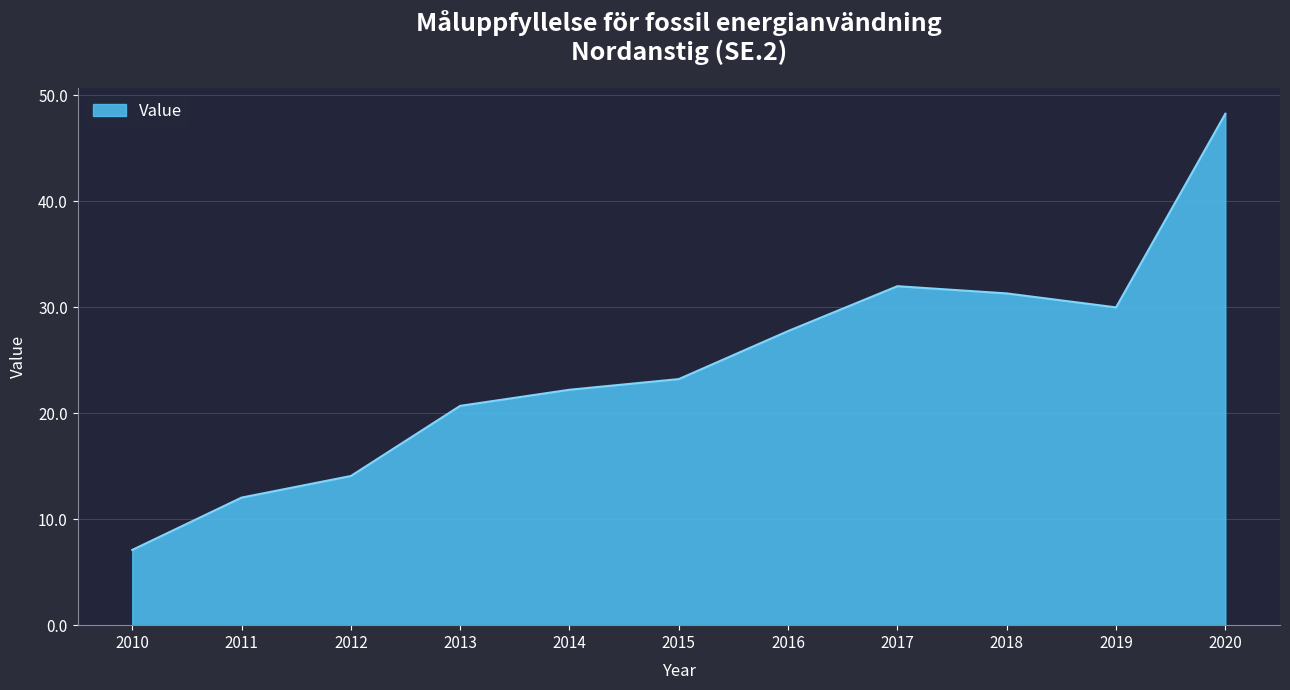

How many categories are shown in the chart?

11